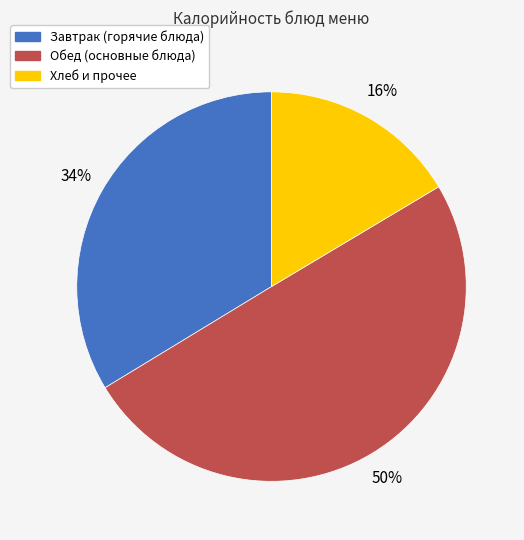

To the nearest percent, what is the average slice percentage?

33%